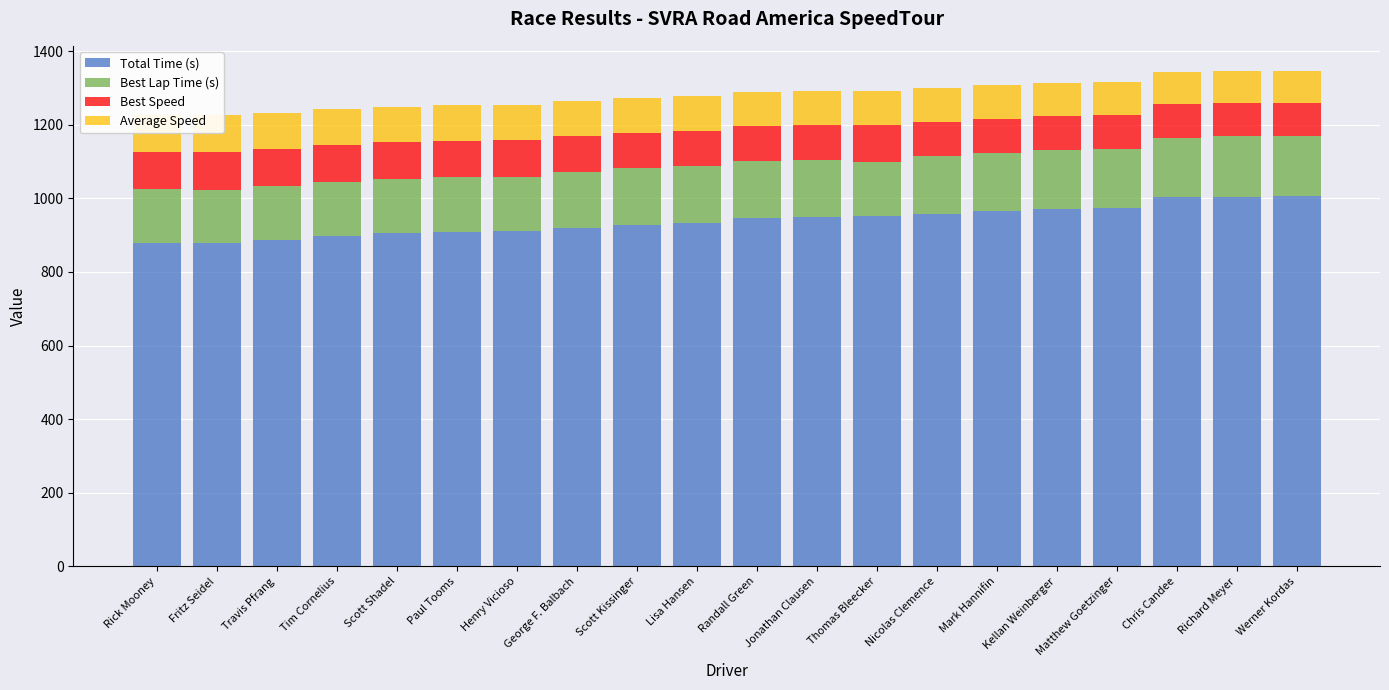

Between Fritz Seidel and Thomas Bleecker, which series saw the biggest shift?

Total Time (s)